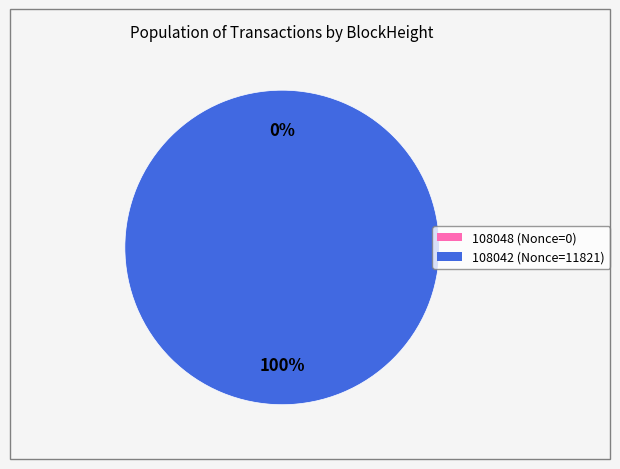

How many slices are in this pie chart?

2